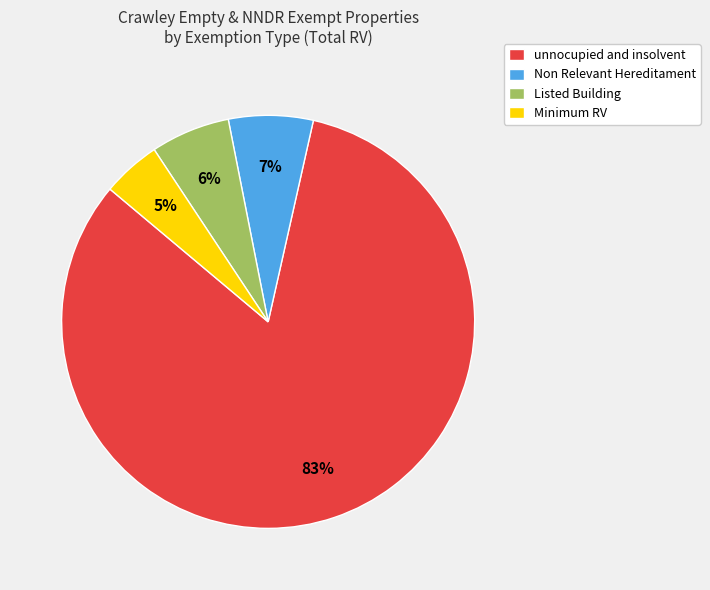

To the nearest percent, what portion does Non Relevant Hereditament represent?

7%